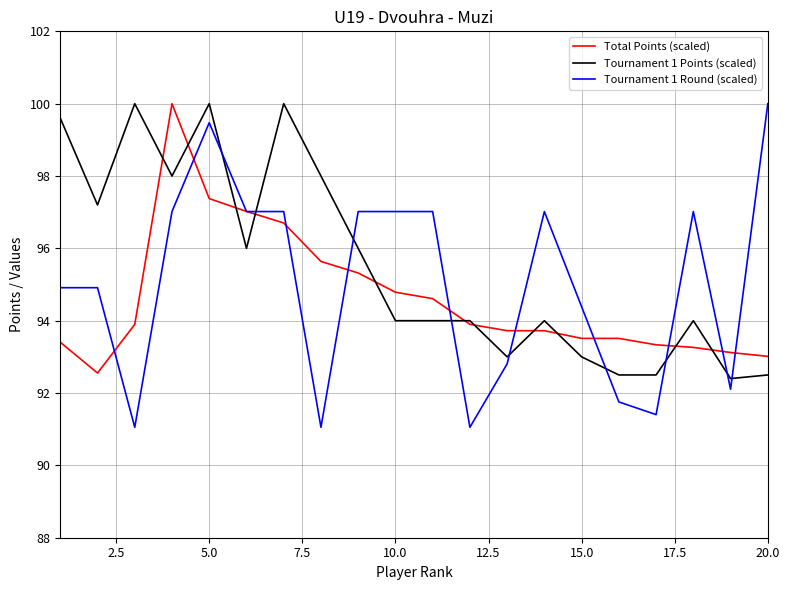

Which series ends up on top after the final intersection of Tournament 1 Round (scaled) and Tournament 1 Points (scaled)?

Tournament 1 Round (scaled)